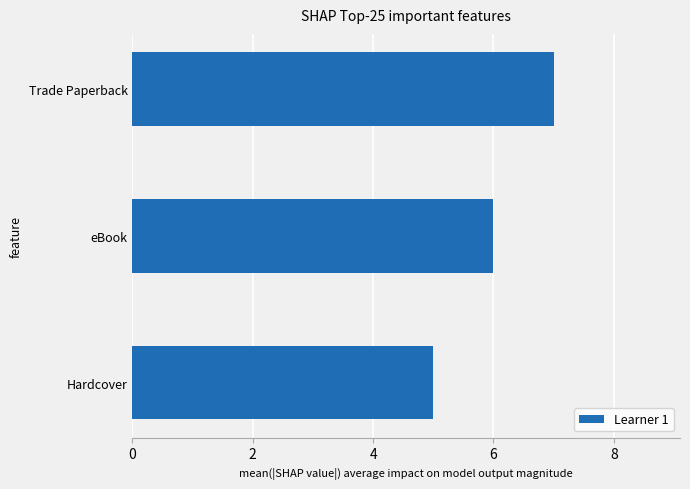

Which has a higher value, eBook or Hardcover?

eBook